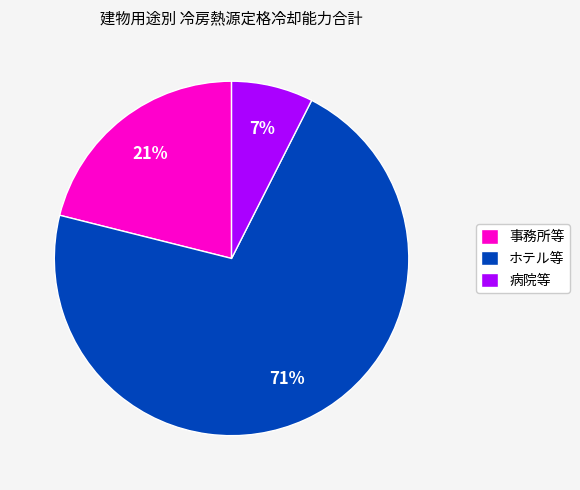

Rank the categories by value from highest to lowest.

ホテル等, 事務所等, 病院等